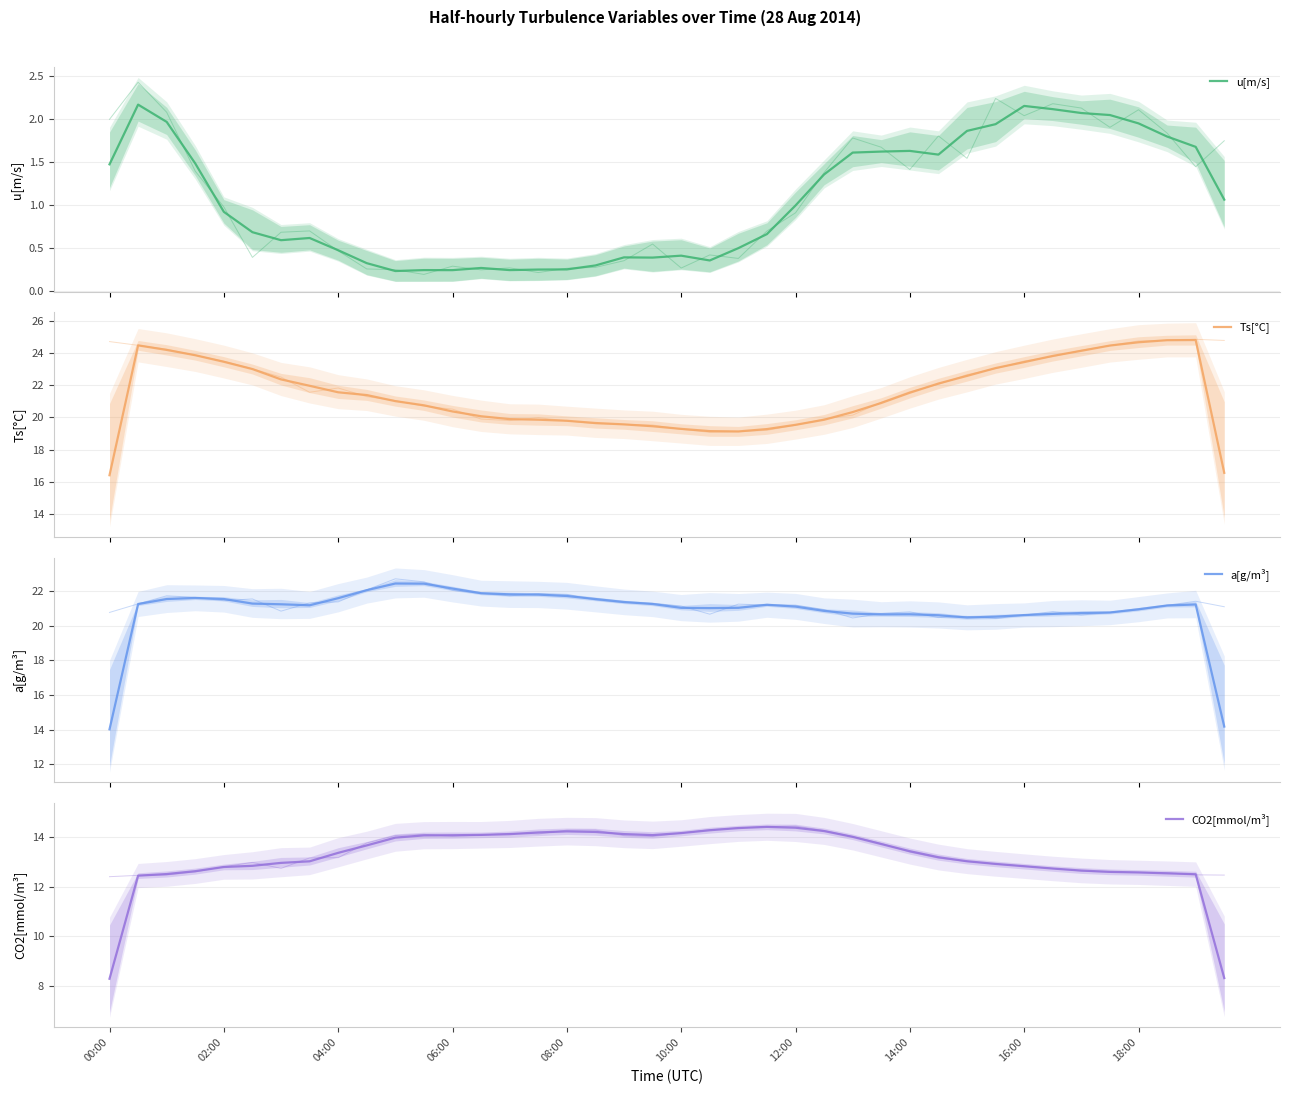

What is the minimum value for u[m/s]?

0.2